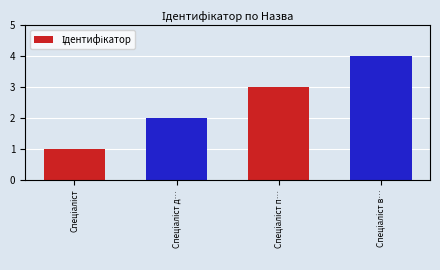

How many categories are shown in the chart?

4